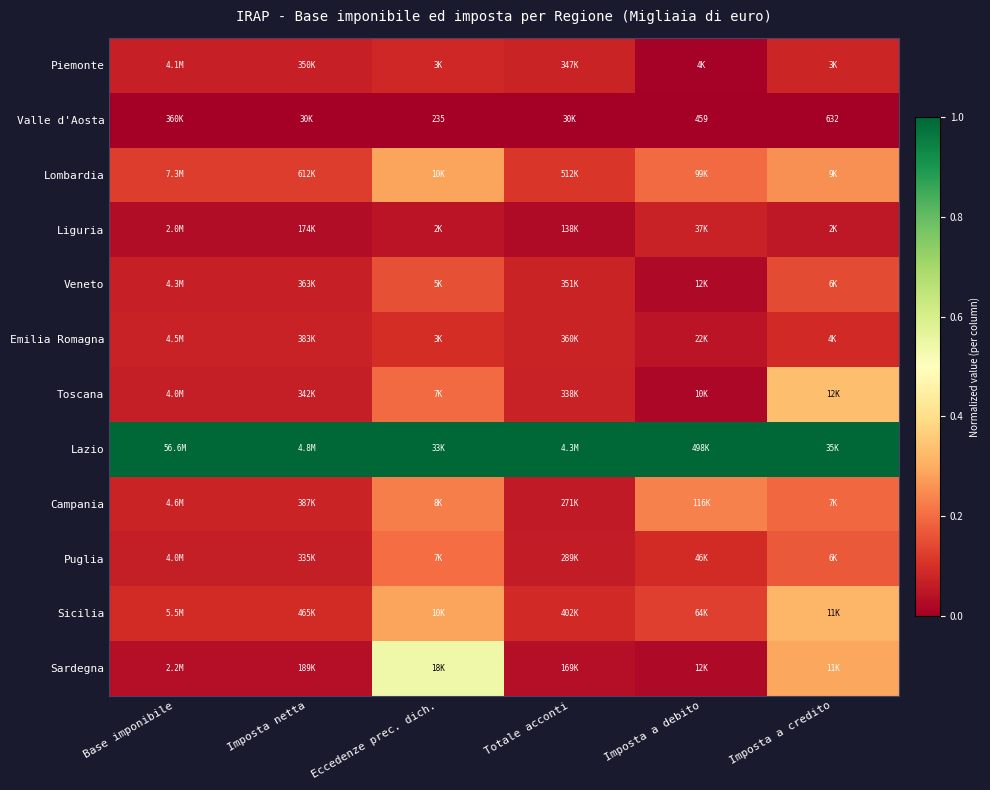

Is it true that Toscana equals 0.1 at Base imponibile?

True